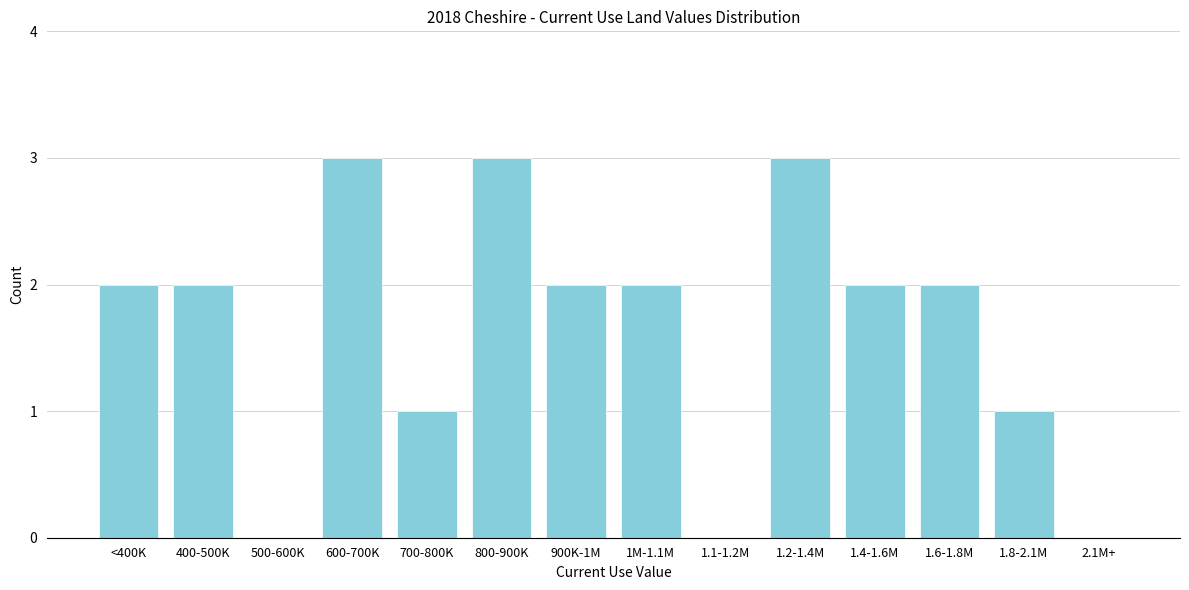

Reading left to right, what are all the values shown in this chart?

<400K=2	400-500K=2	500-600K=0	600-700K=3	700-800K=1	800-900K=3	900K-1M=2	1M-1.1M=2	1.1-1.2M=0	1.2-1.4M=3	1.4-1.6M=2	1.6-1.8M=2	1.8-2.1M=1	2.1M+=0